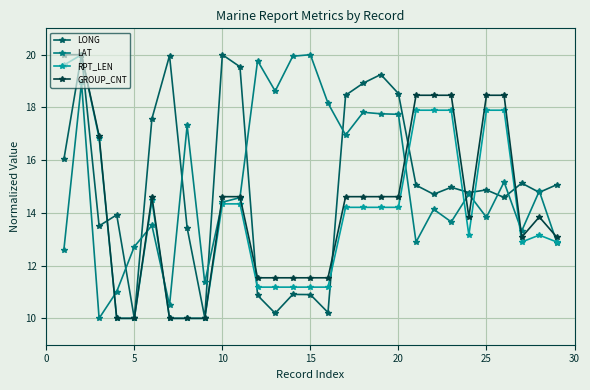

Which series has the largest total across all categories?

LAT